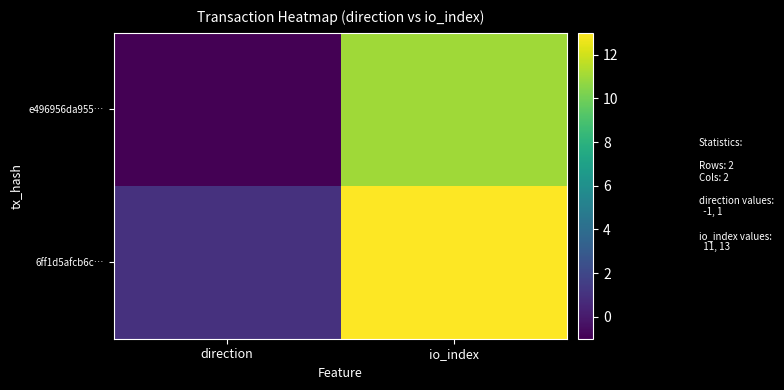

Rank the series by their maximum value, from highest to lowest.

6ff1d5afcb6c…, e496956da955…